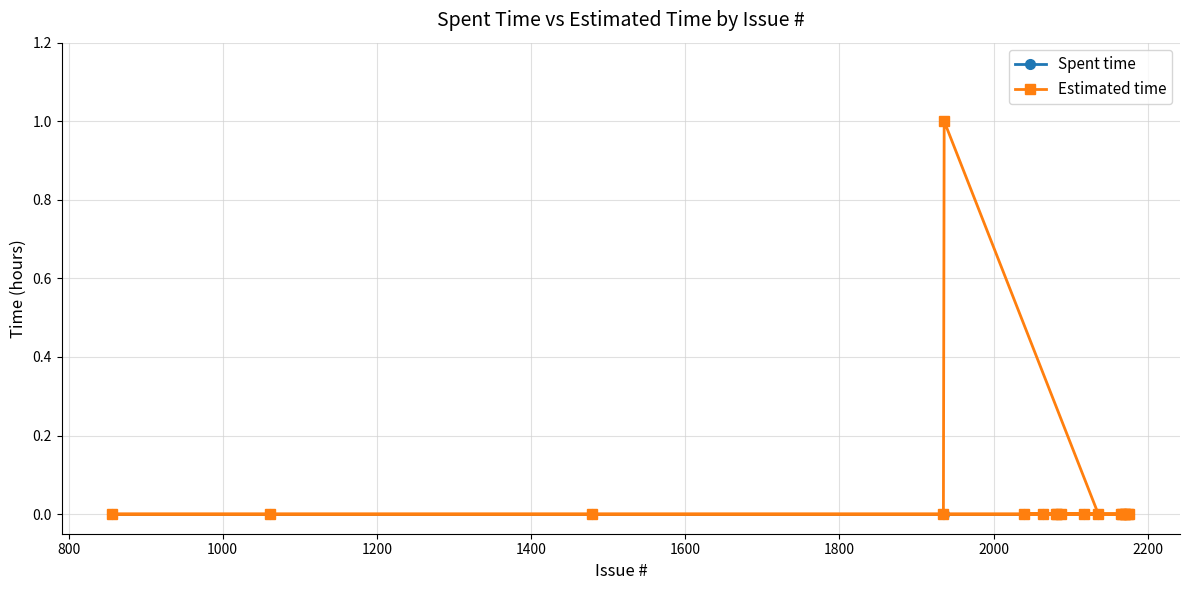

Which series has the widest spread of values?

Estimated time